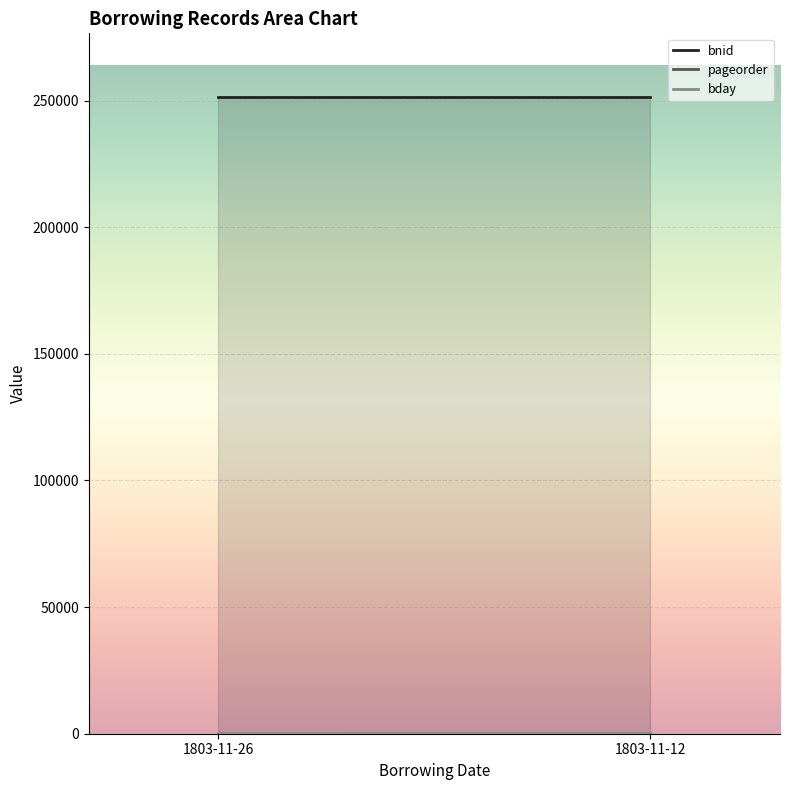

What is the difference between the maximum and minimum values in the bday series?

14